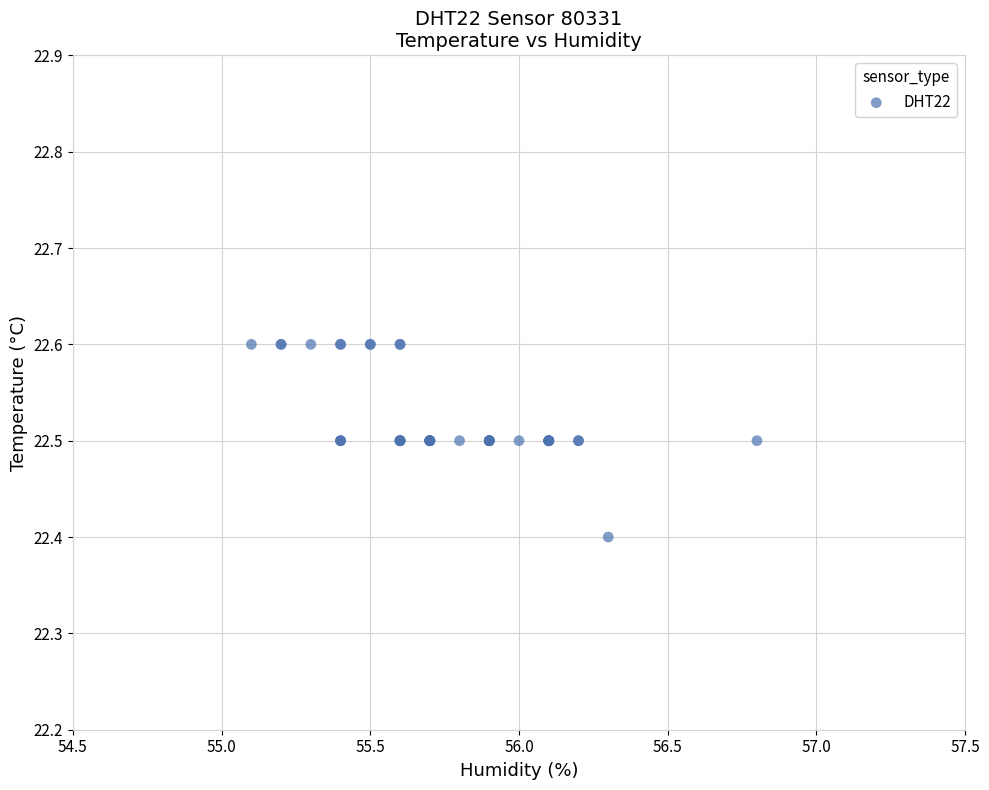

What Y value in the scatter plot is closest to 22?

22.4